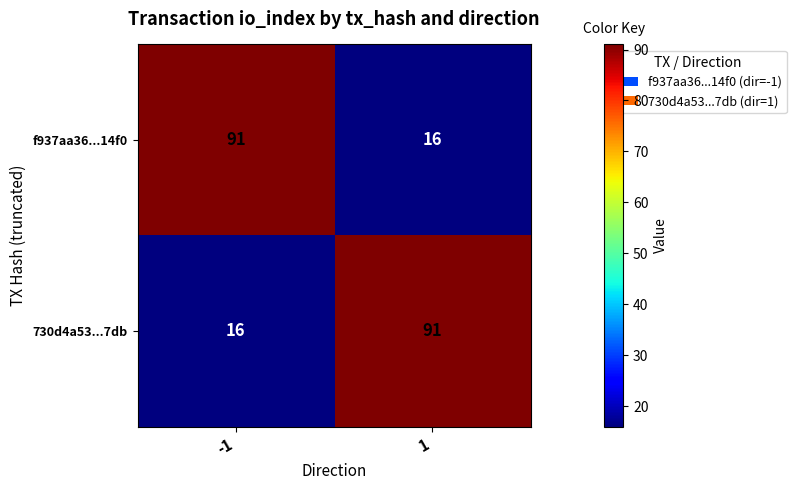

Is it true that f937aa36...14f0 equals 8 at 1?

False